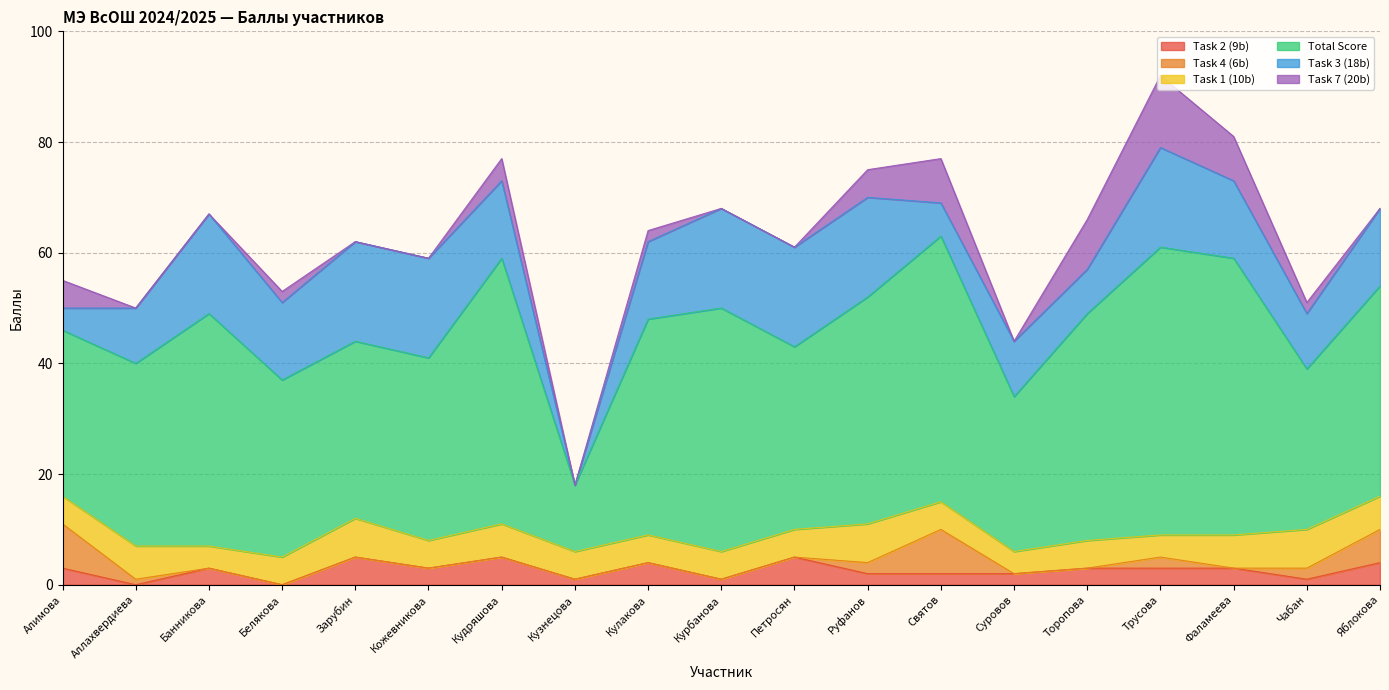

Reading right to left, list all the values displayed in this chart.

Task 2 (9b): Яблокова=4	Чабан=1	Фаламеева=3	Трусова=3	Торопова=3	Суровов=2	Святов=2	Руфанов=2	Петросян=5	Курбанова=1	Кулакова=4	Кузнецова=1	Кудряшова=5	Кожевникова=3	Зарубин=5	Белякова=0	Банникова=3	Аллахвердиева=0	Алимова=3
Task 4 (6b): Яблокова=6	Чабан=2	Фаламеева=0	Трусова=2	Торопова=0	Суровов=0	Святов=8	Руфанов=2	Петросян=0	Курбанова=0	Кулакова=0	Кузнецова=0	Кудряшова=0	Кожевникова=0	Зарубин=0	Белякова=0	Банникова=0	Аллахвердиева=1	Алимова=8
Task 1 (10b): Яблокова=6	Чабан=7	Фаламеева=6	Трусова=4	Торопова=5	Суровов=4	Святов=5	Руфанов=7	Петросян=5	Курбанова=5	Кулакова=5	Кузнецова=5	Кудряшова=6	Кожевникова=5	Зарубин=7	Белякова=5	Банникова=4	Аллахвердиева=6	Алимова=5
Total Score: Яблокова=38	Чабан=29	Фаламеева=50	Трусова=52	Торопова=41	Суровов=28	Святов=48	Руфанов=41	Петросян=33	Курбанова=44	Кулакова=39	Кузнецова=12	Кудряшова=48	Кожевникова=33	Зарубин=32	Белякова=32	Банникова=42	Аллахвердиева=33	Алимова=30
Task 3 (18b): Яблокова=14	Чабан=10	Фаламеева=14	Трусова=18	Торопова=8	Суровов=10	Святов=6	Руфанов=18	Петросян=18	Курбанова=18	Кулакова=14	Кузнецова=0	Кудряшова=14	Кожевникова=18	Зарубин=18	Белякова=14	Банникова=18	Аллахвердиева=10	Алимова=4
Task 7 (20b): Яблокова=0	Чабан=2	Фаламеева=8	Трусова=13	Торопова=9	Суровов=0	Святов=8	Руфанов=5	Петросян=0	Курбанова=0	Кулакова=2	Кузнецова=0	Кудряшова=4	Кожевникова=0	Зарубин=0	Белякова=2	Банникова=0	Аллахвердиева=0	Алимова=5